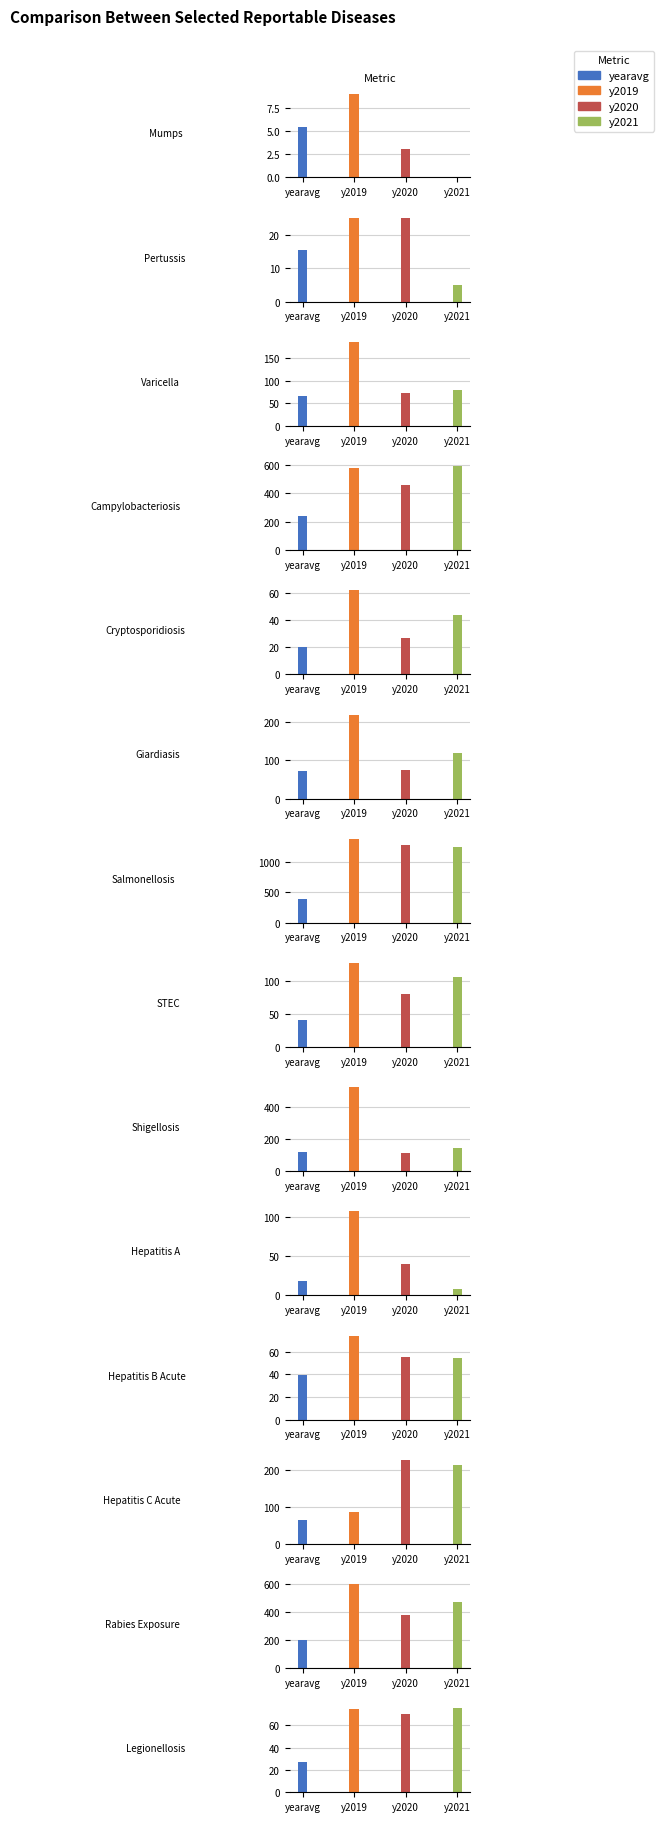

What are all the series names shown in the legend?

yearavg, y2019, y2020, y2021